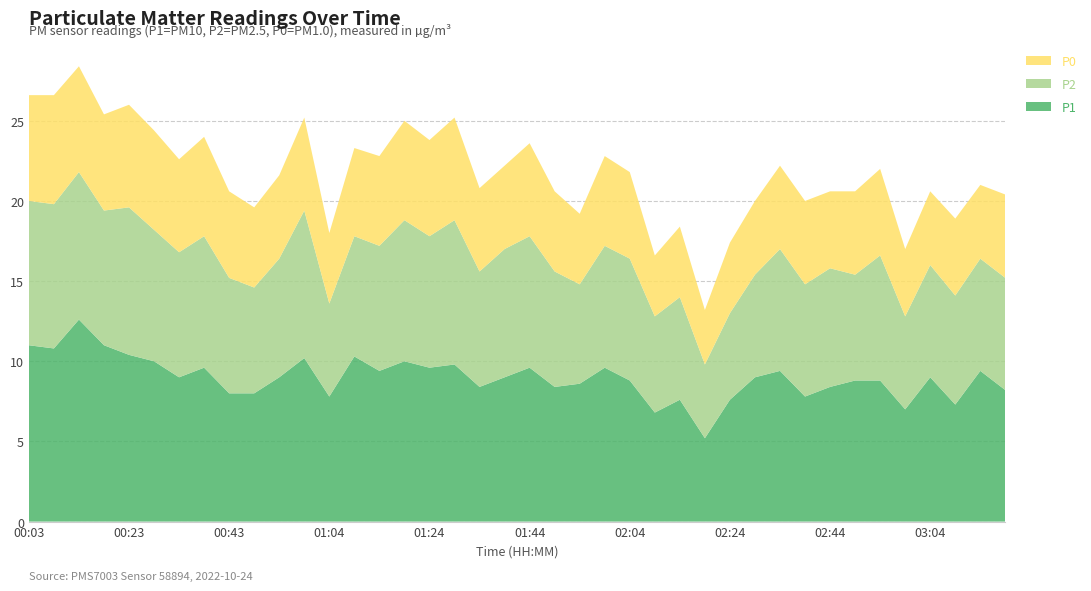

What is the highest value of the P1 series?

12.6